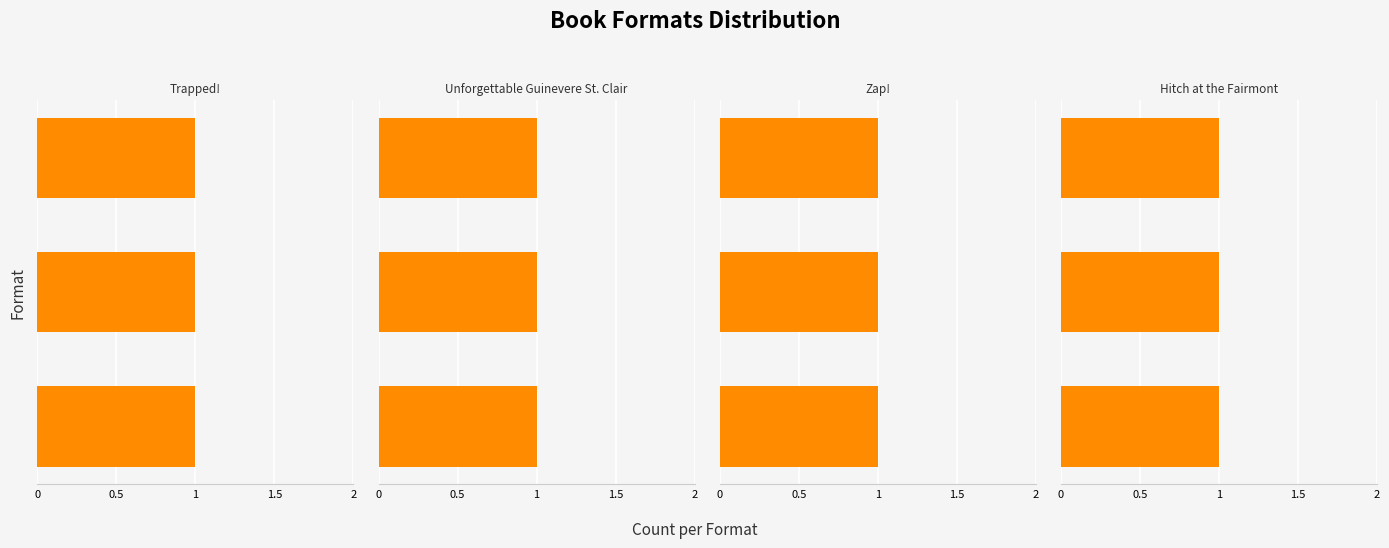

List the labels in order of Unforgettable Guinevere St. Clair (2142015498) value, smallest first.

Trade Paperback, Hardcover, eBook